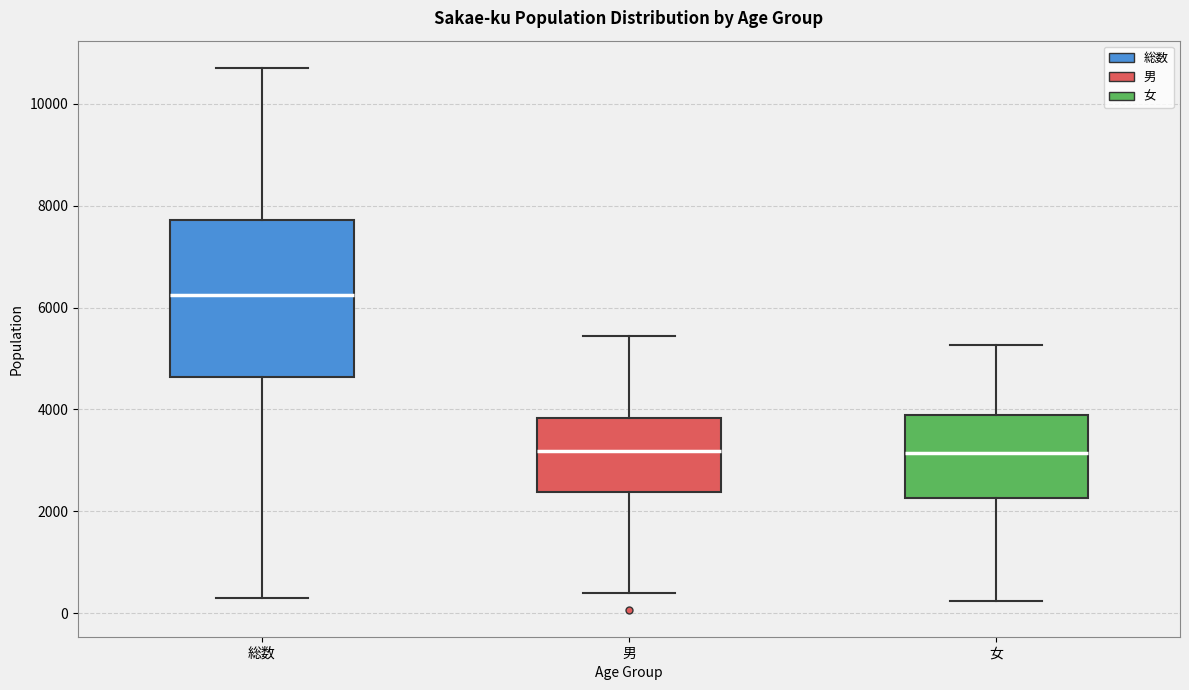

Which box is the tallest, from its lower edge to its upper edge?

総数